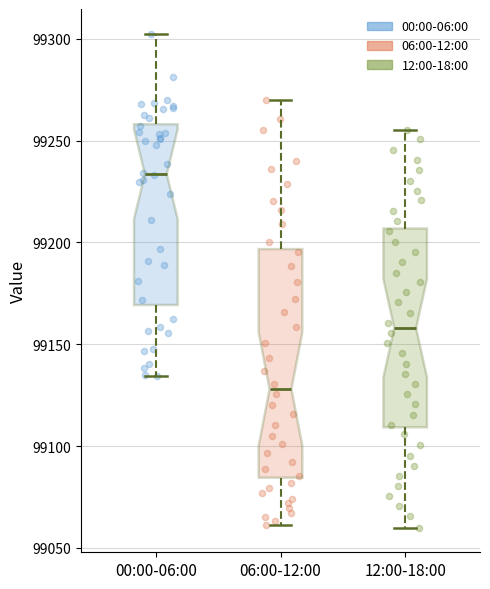

Comparing the boxes themselves (not the whiskers), which one is the tallest?

06:00-12:00